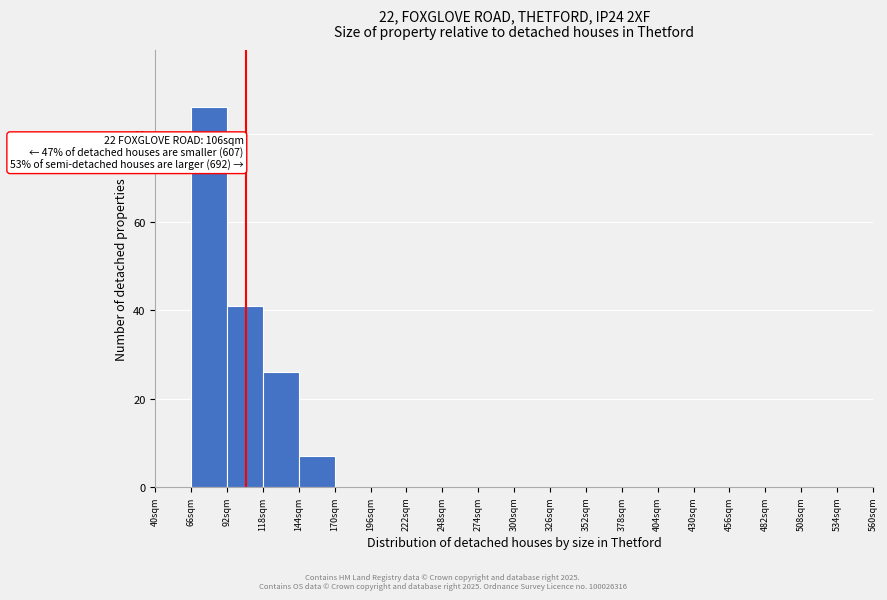

Which range on the x-axis has the tallest bar?

66 to 92